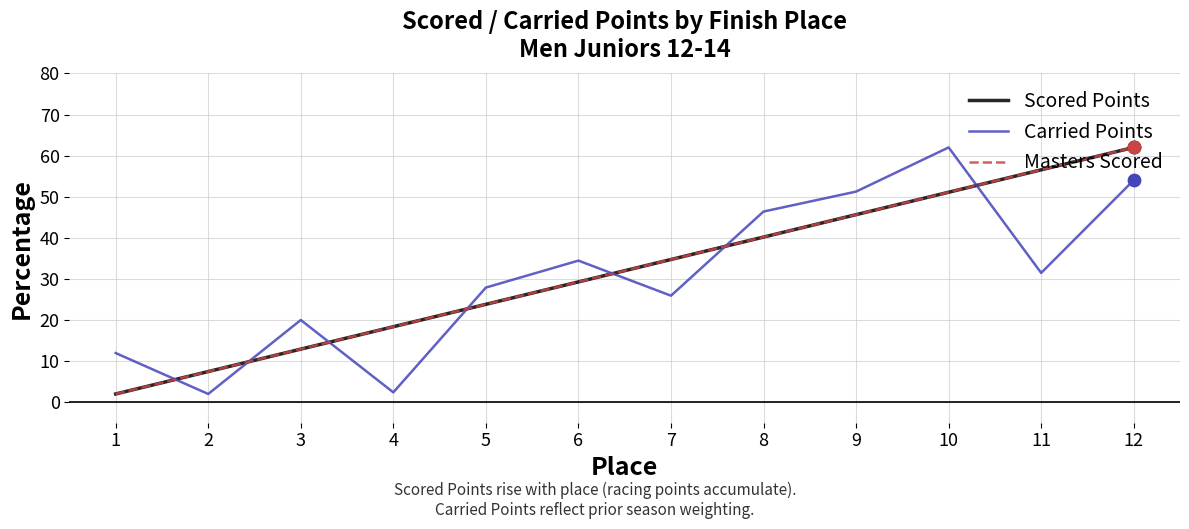

What is the spread (max minus min) of values at 5?

4.1